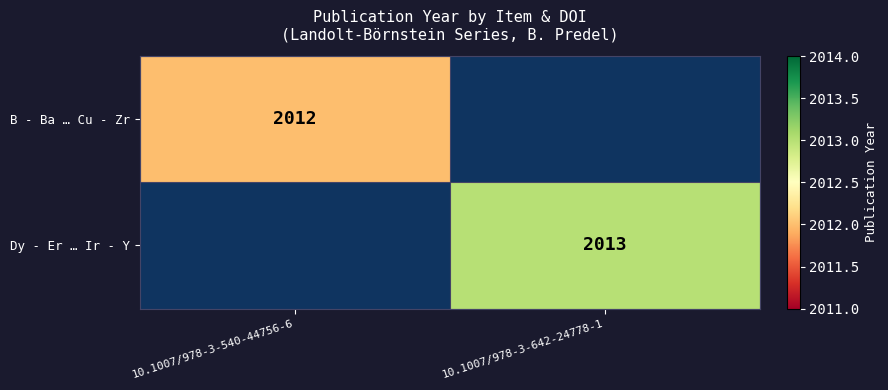

True or false: Dy - Er … Ir - Y has a value of 441 at 10.1007/978-3-642-24778-1.

False